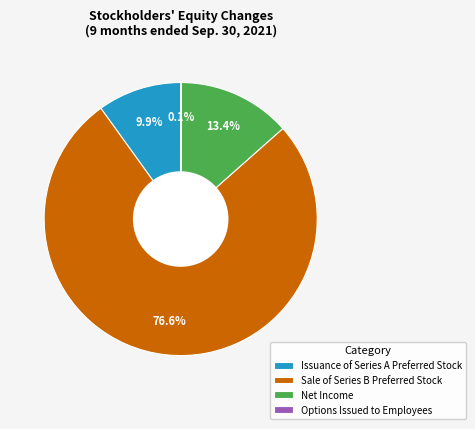

What percentage do Issuance of Series A Preferred Stock and Net Income together represent?

23.3%